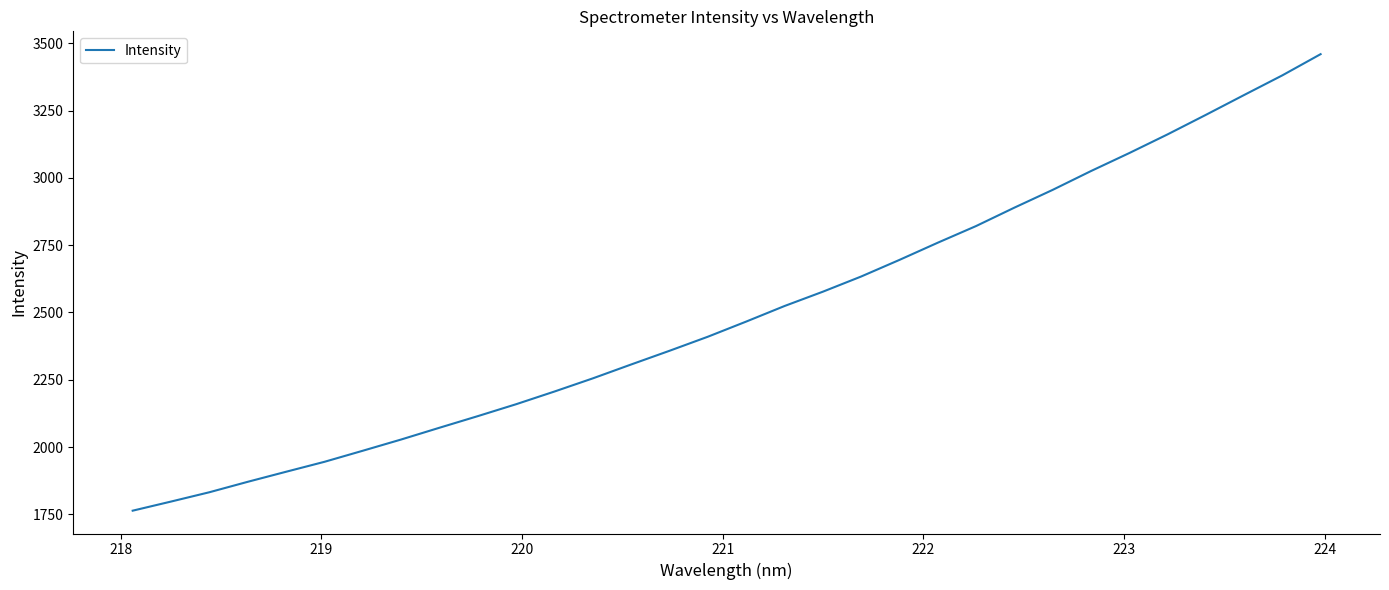

What is the maximum value shown in the chart?

3459.5